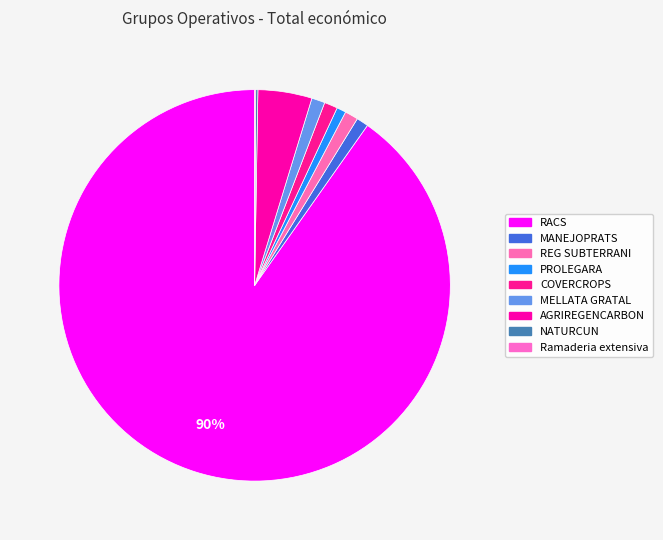

To the nearest percent, what portion does REG SUBTERRANI represent?

1%